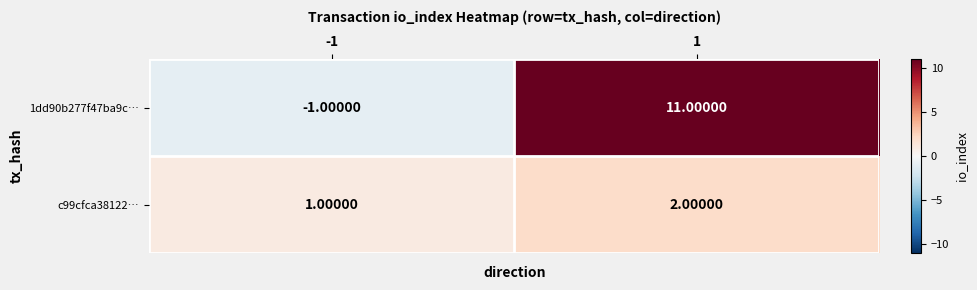

At which category does the chart reach its minimum across all series?

-1